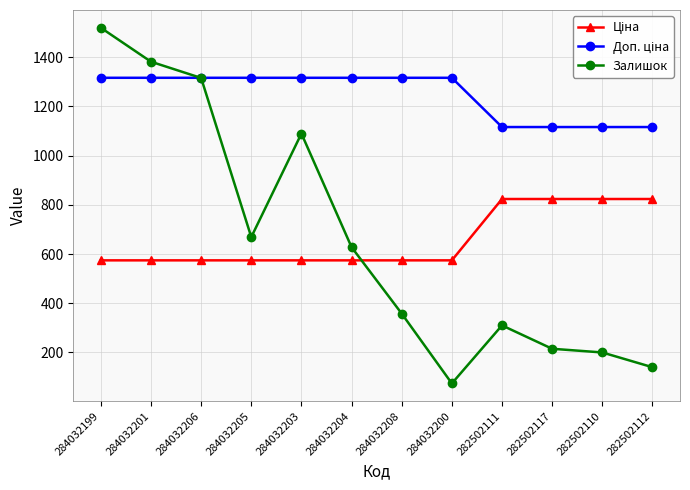

Between 284032203 and 284032204, which series saw the biggest shift?

Залишок